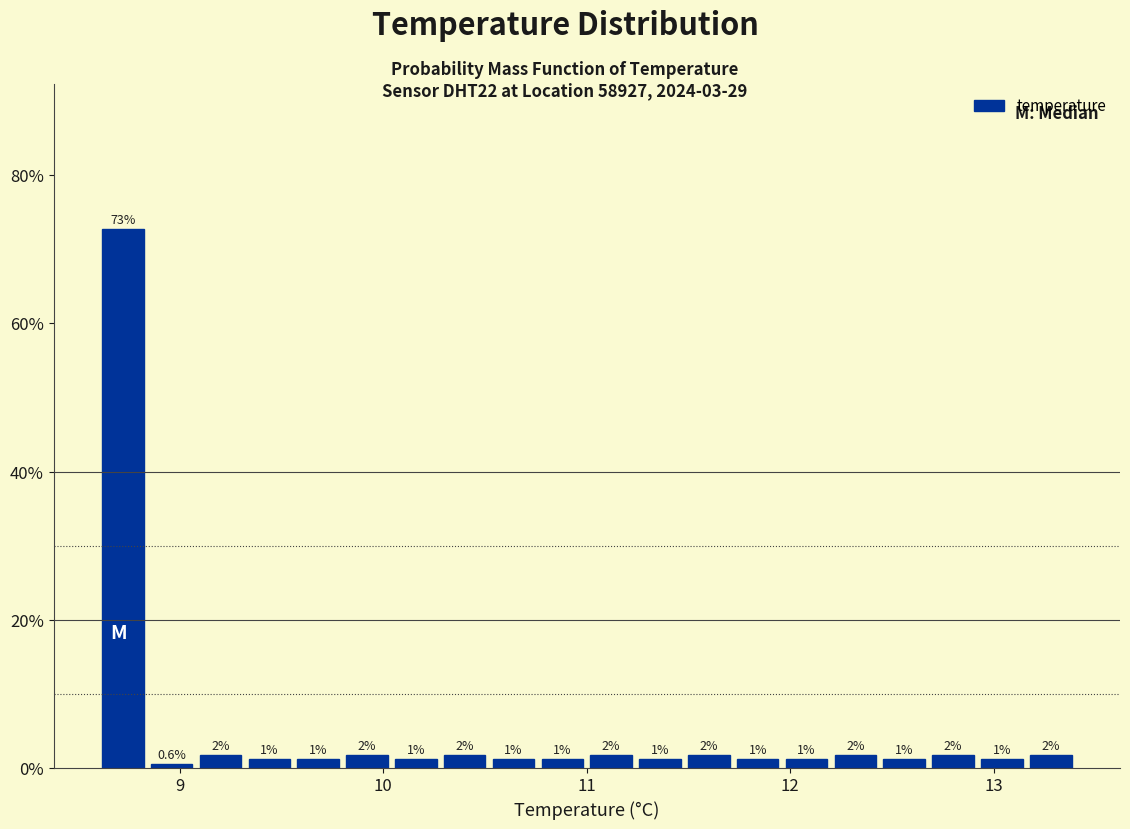

Read against the x-axis, roughly where is the centre of the tallest bar?

8.7